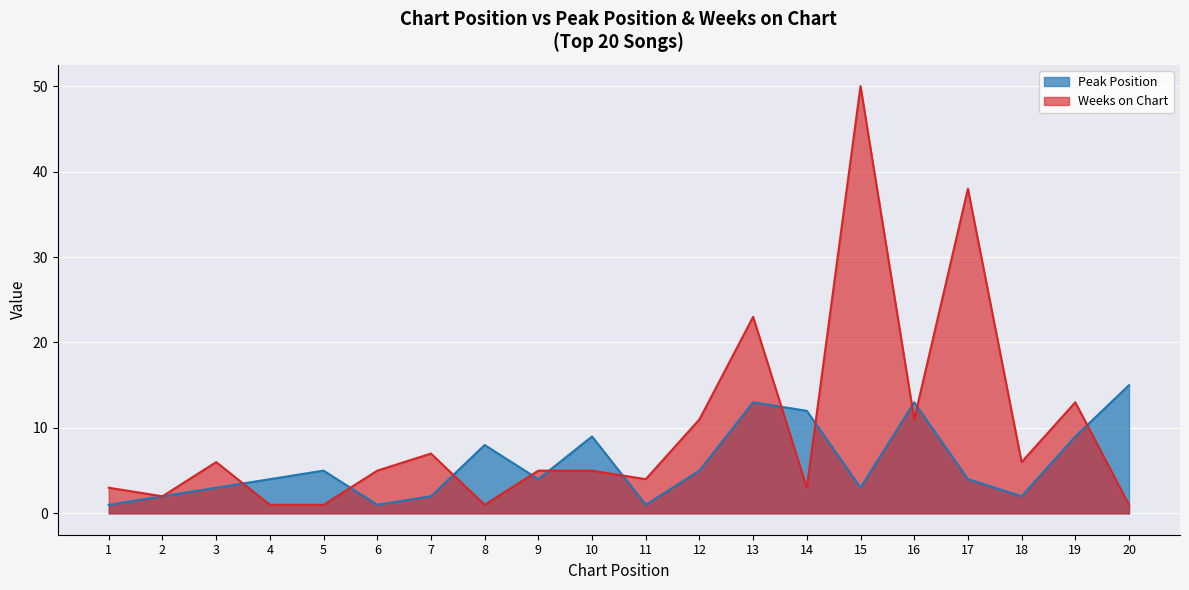

How many lines are shown in the chart?

2